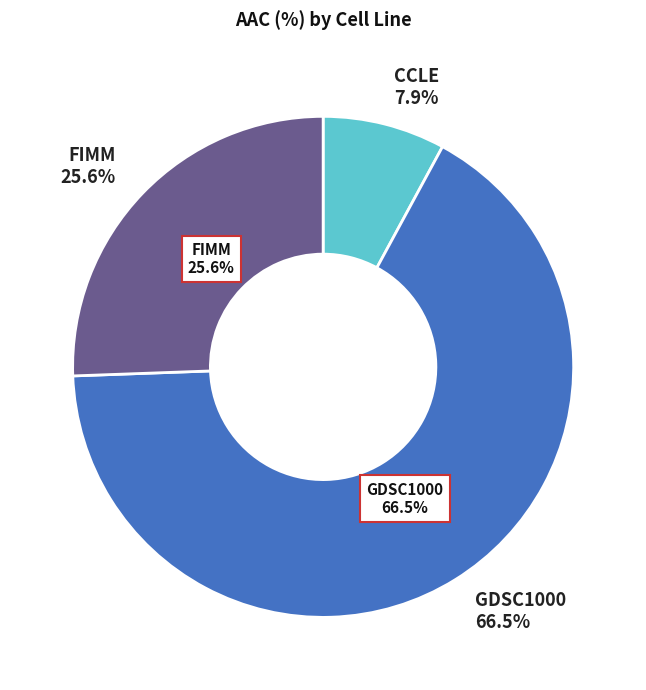

Is it true that GDSC1000 is 67% of the pie?

True